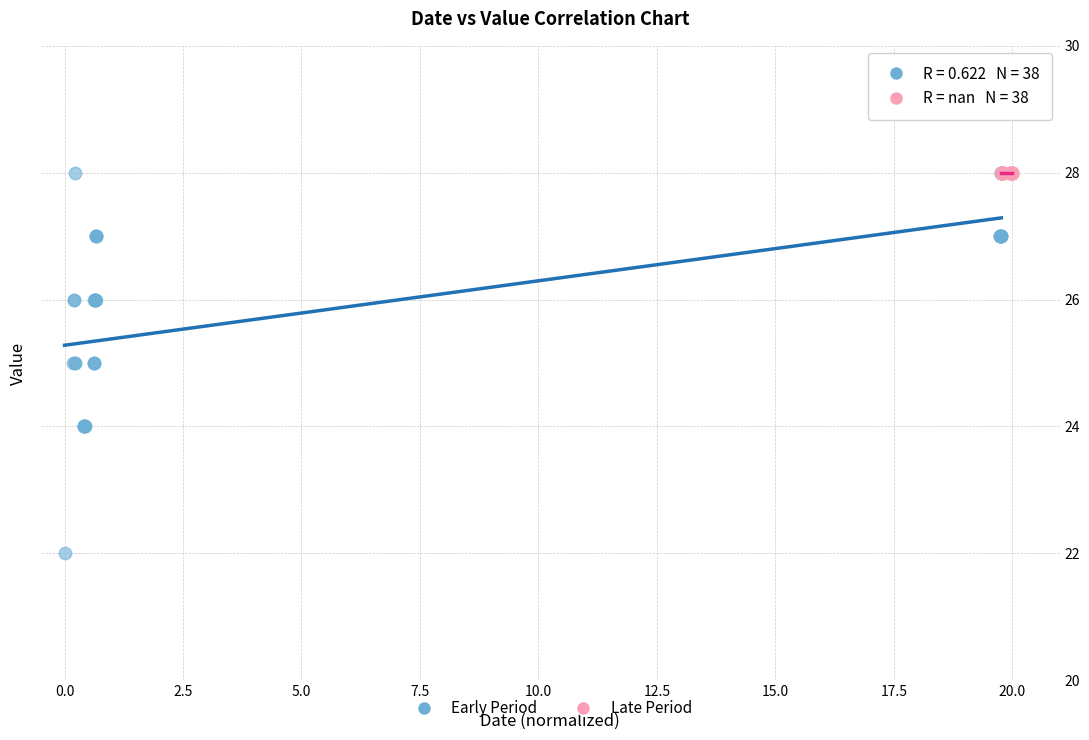

Which series reaches the minimum Y coordinate?

Early Period